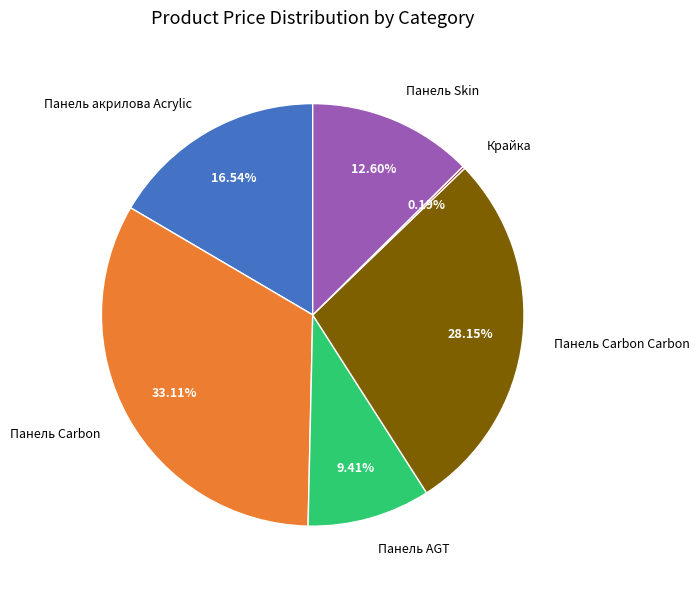

Is there any slice that represents more than half of the pie?

No